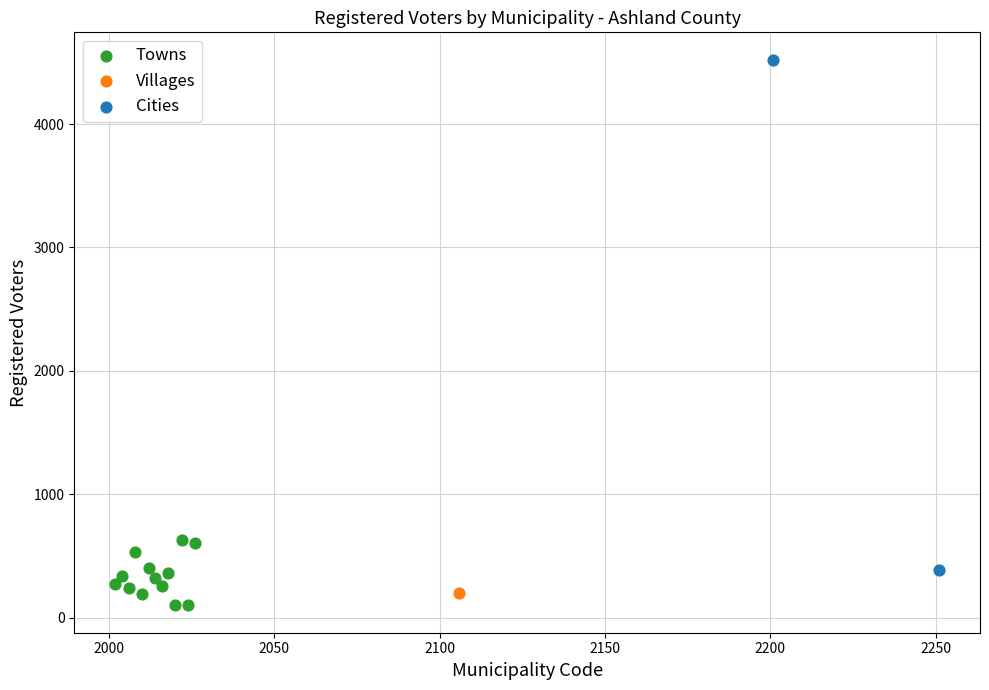

Which series contains the lowest Y value?

Towns